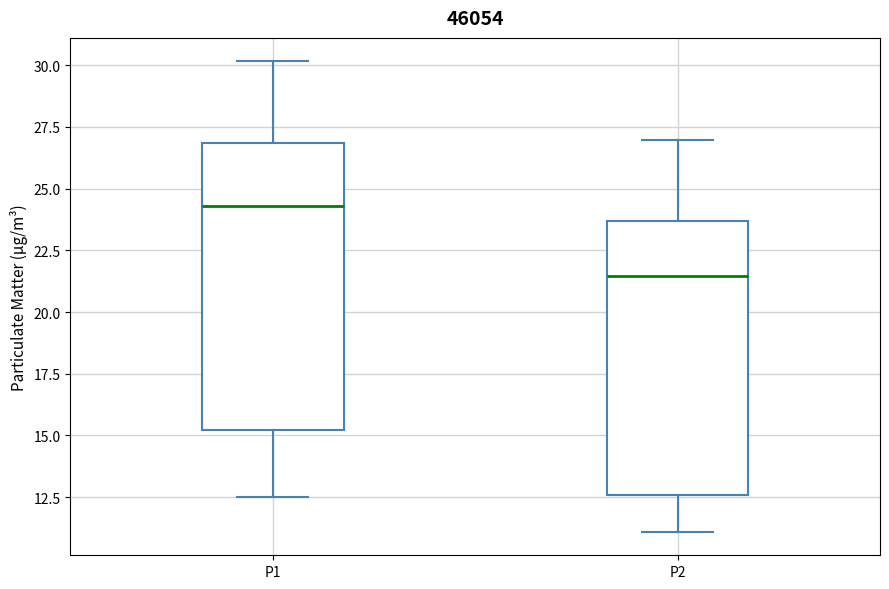

Where does the upper whisker of the box for P2 end on the y-axis? The values are not printed on the chart, so give them approximately, as read against the axis.

27.0